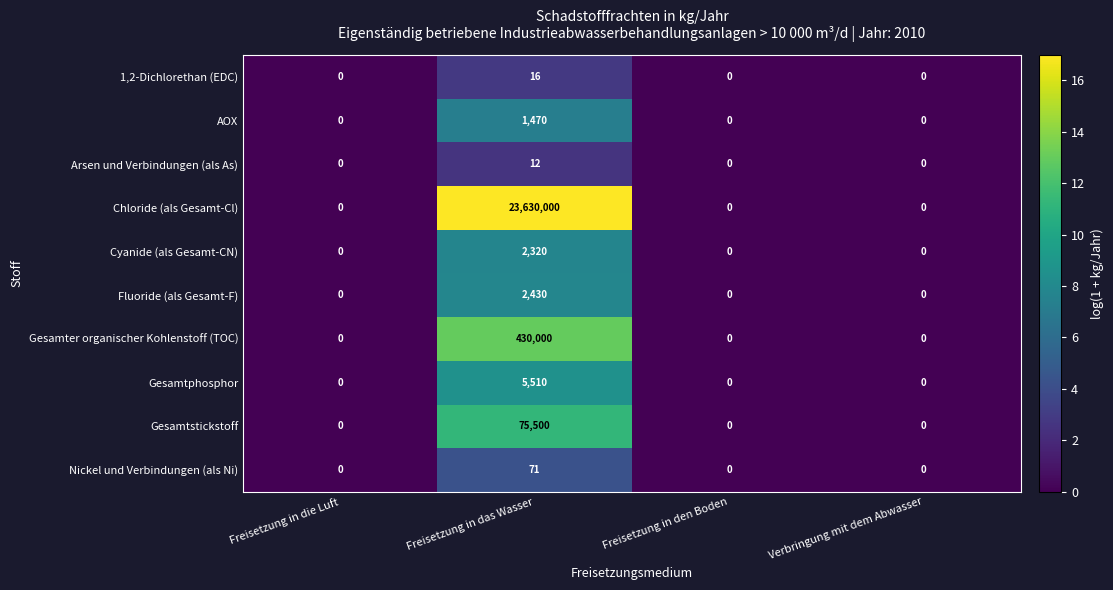

What is the highest value of the Arsen und Verbindungen (als As) series?

12